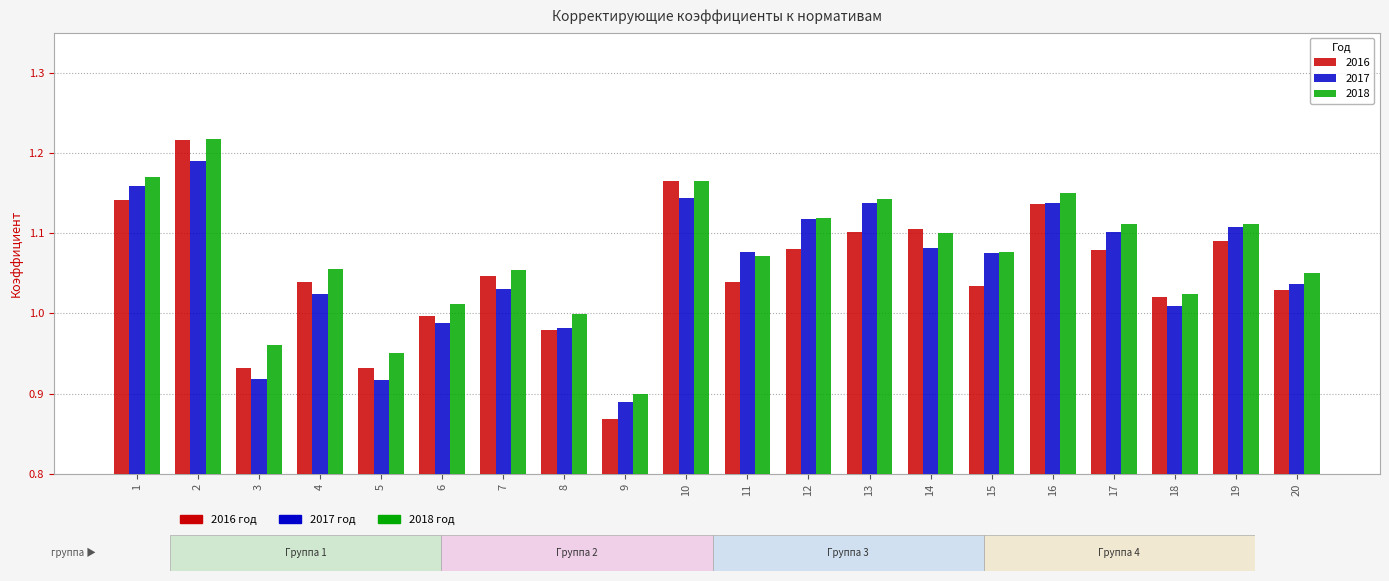

Which series has the largest total across all categories?

2018